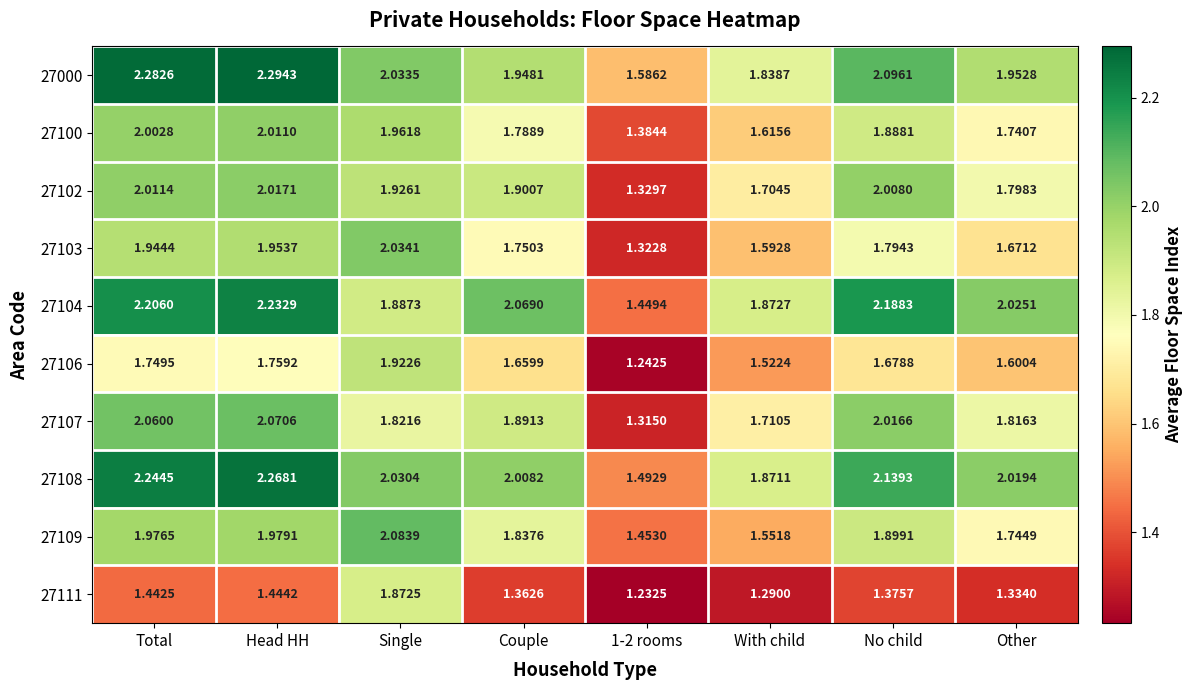

Which category has the highest value in the 27000 series?

Head HH